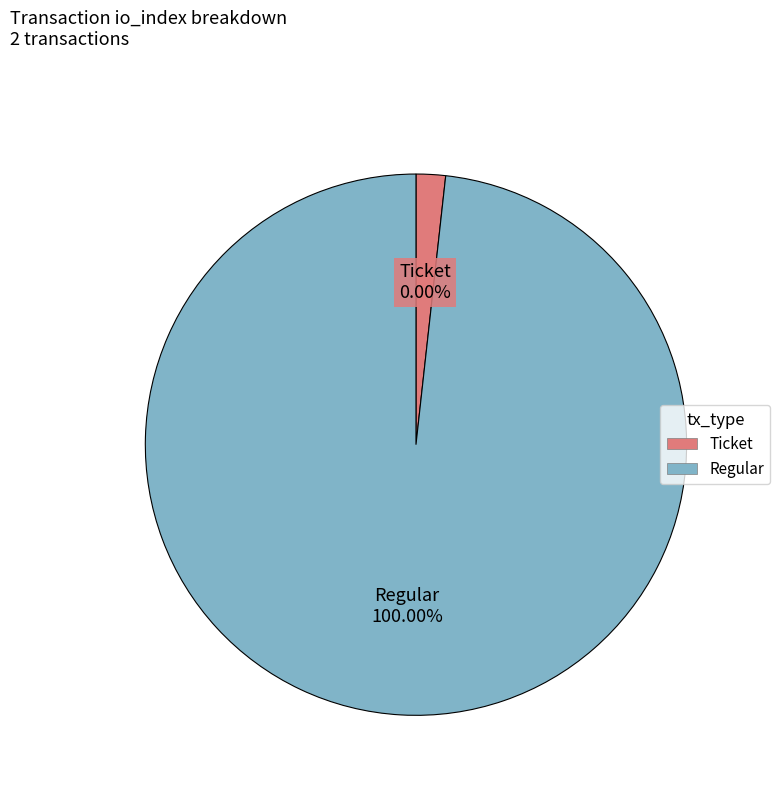

Which slice is the largest?

Regular